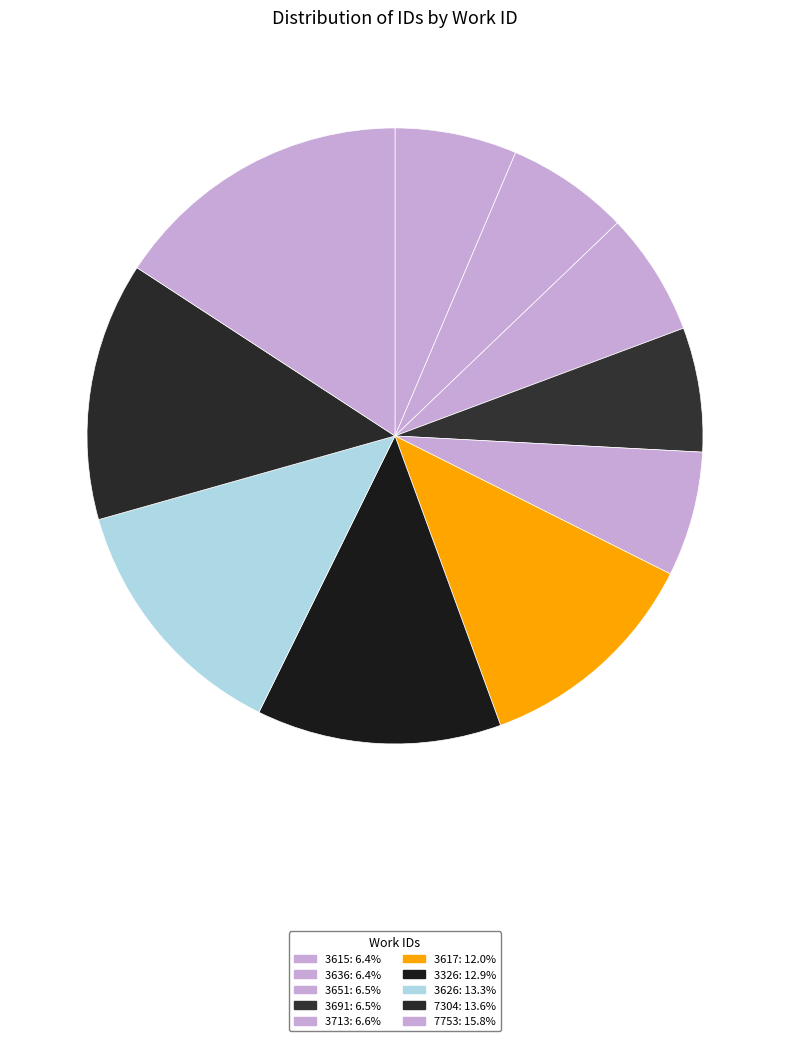

Between 3615 and 3326, which is larger?

3326